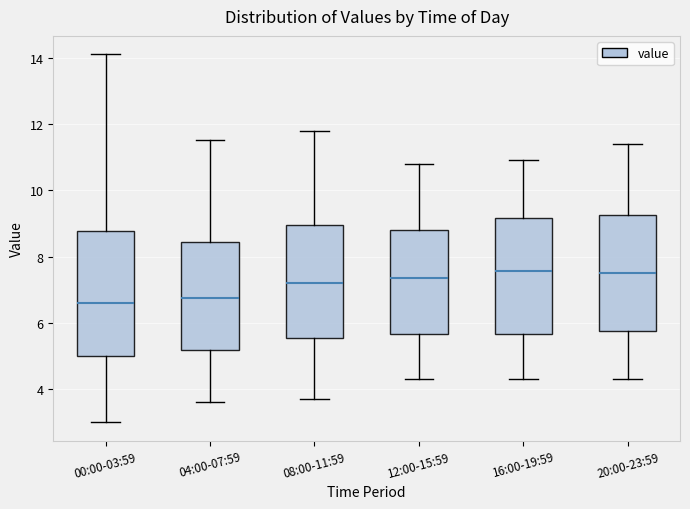

Reading left to right, transcribe this box plot: for each box, give where its median line is, the range the box spans, and where its two whiskers end, as read against the y-axis. The values are not printed on the chart, so give them approximately, as read against the axis.

00:00-03:59: median 6.6, box 5.0 to 8.8, whiskers 3.0 to 14.2
04:00-07:59: median 6.8, box 5.2 to 8.4, whiskers 3.6 to 11.6
08:00-11:59: median 7.2, box 5.6 to 9.0, whiskers 3.8 to 11.8
12:00-15:59: median 7.4, box 5.6 to 8.8, whiskers 4.4 to 10.8
16:00-19:59: median 7.6, box 5.6 to 9.2, whiskers 4.4 to 11.0
20:00-23:59: median 7.6, box 5.8 to 9.2, whiskers 4.4 to 11.4